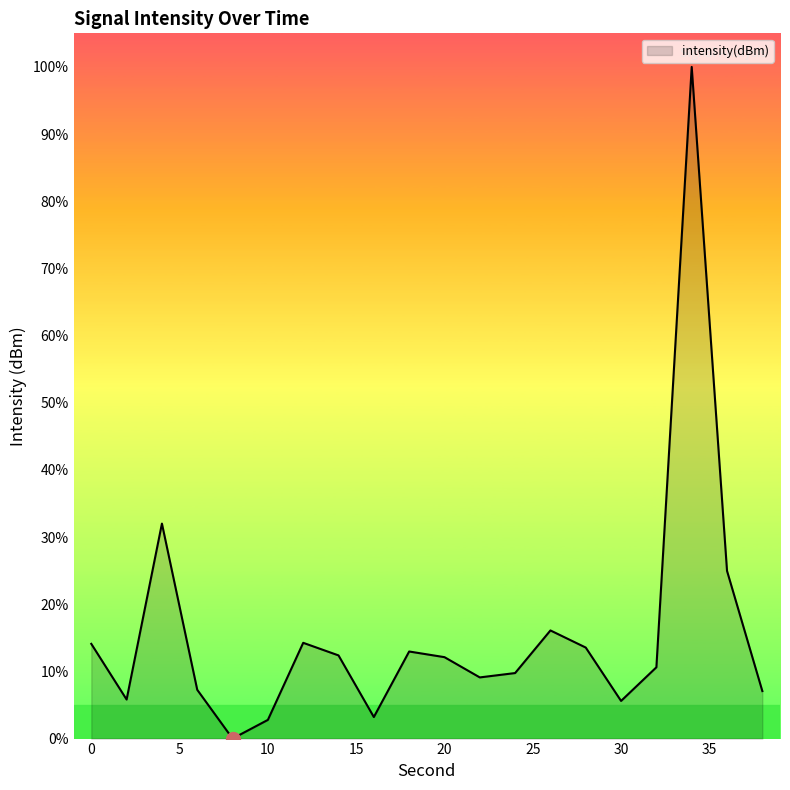

What is the greatest value displayed?

100.0